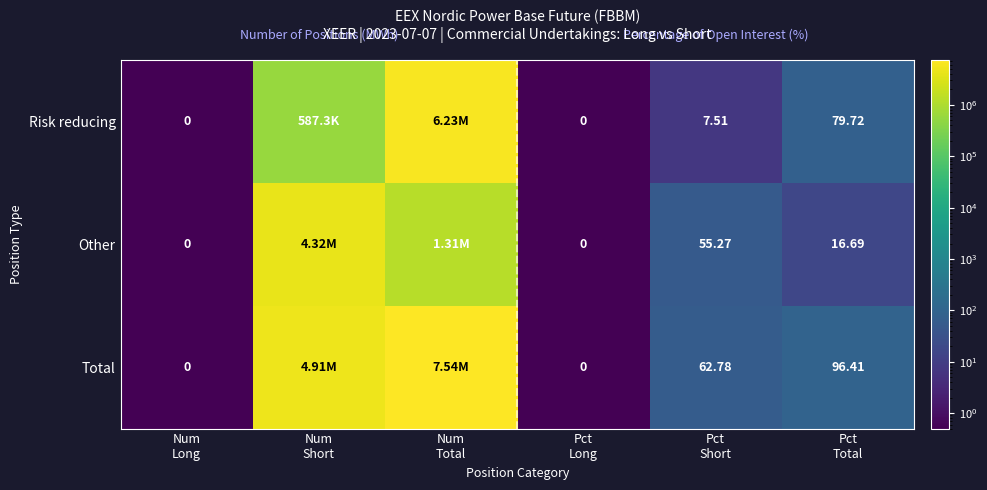

What is the difference between the Total values at Num Long and Num Total?

7538749.5